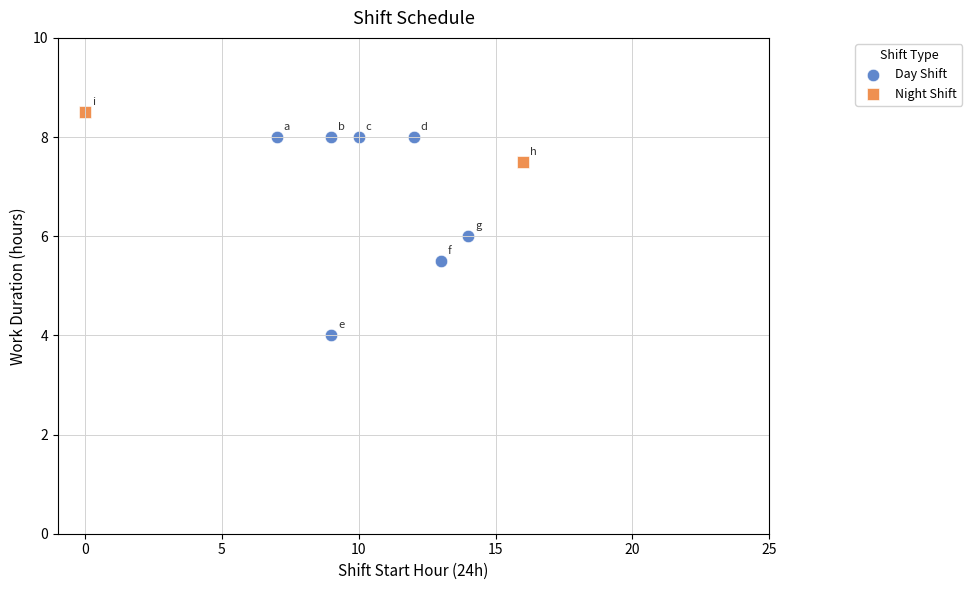

What are all the series names shown in the legend?

Day Shift, Night Shift